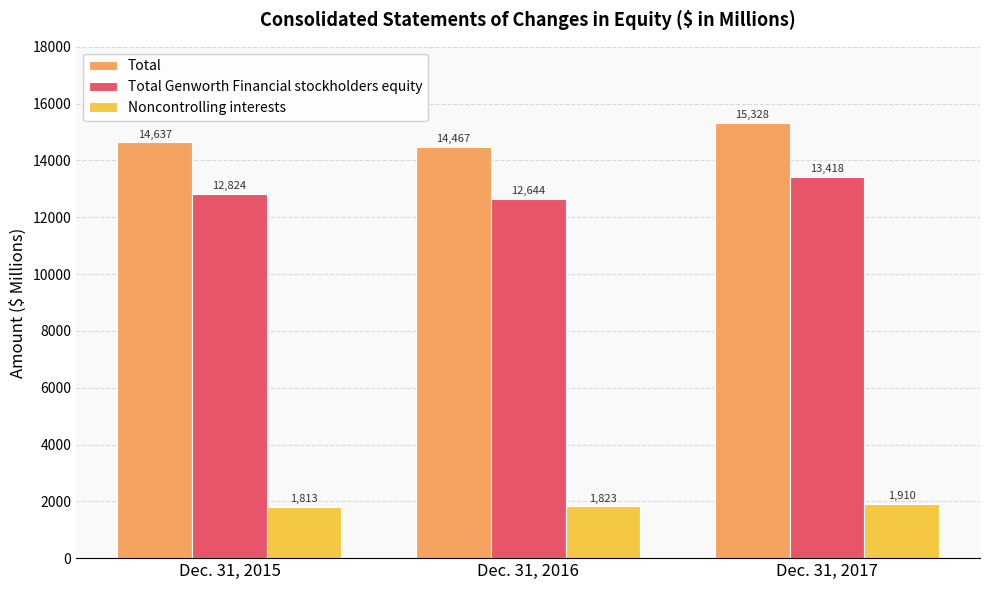

At which label is Total closest to 14897?

Dec. 31, 2015